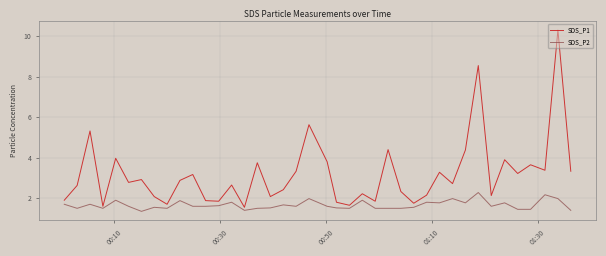

Which series has the largest total across all categories?

SDS_P1